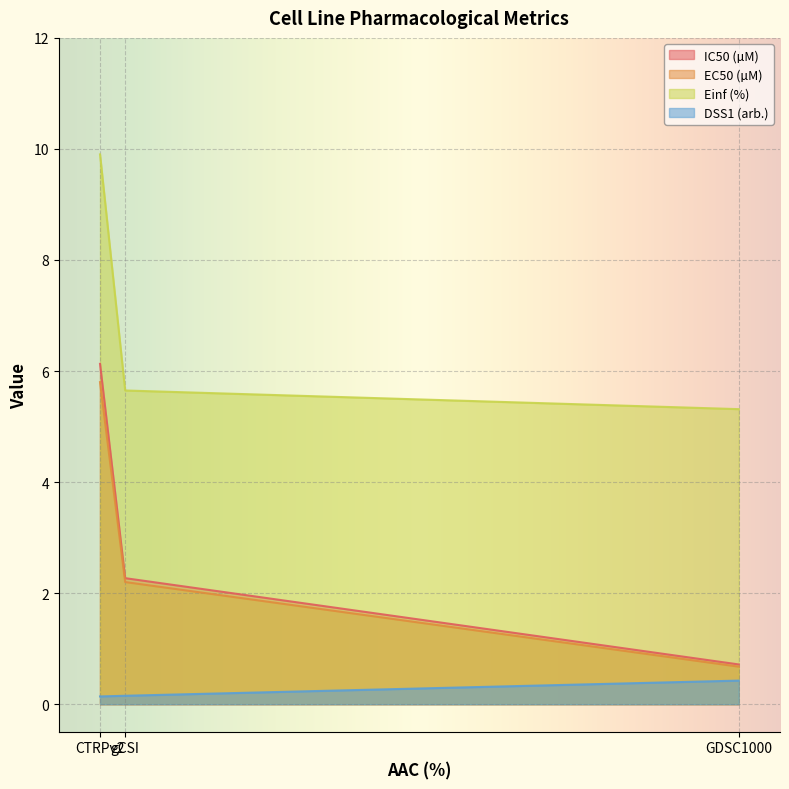

Read the Einf (%) value at GDSC1000.

5.3